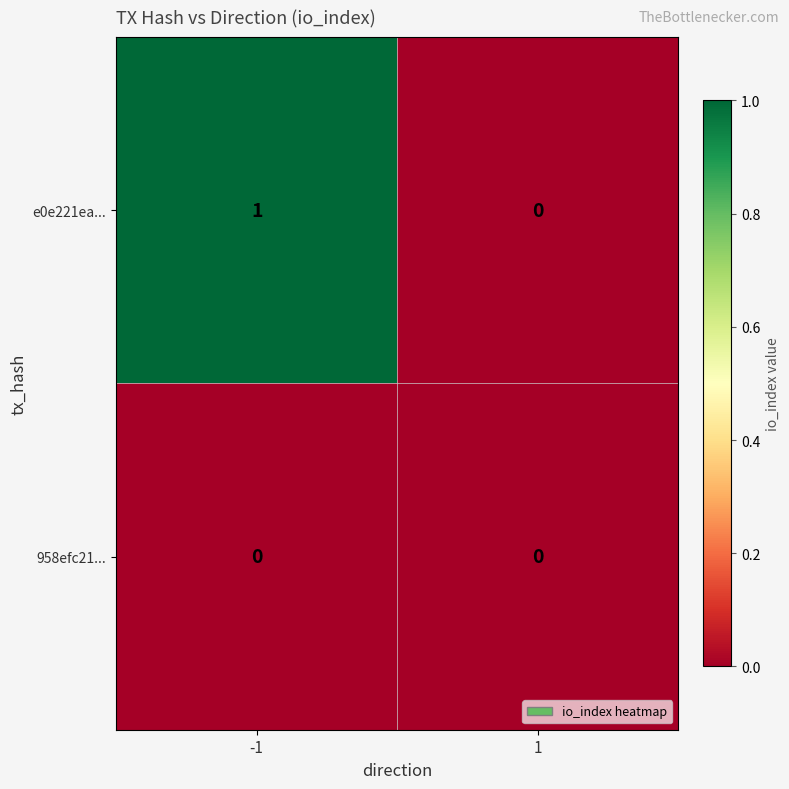

List the series in order of their overall mean, lowest first.

958efc21..., e0e221ea...